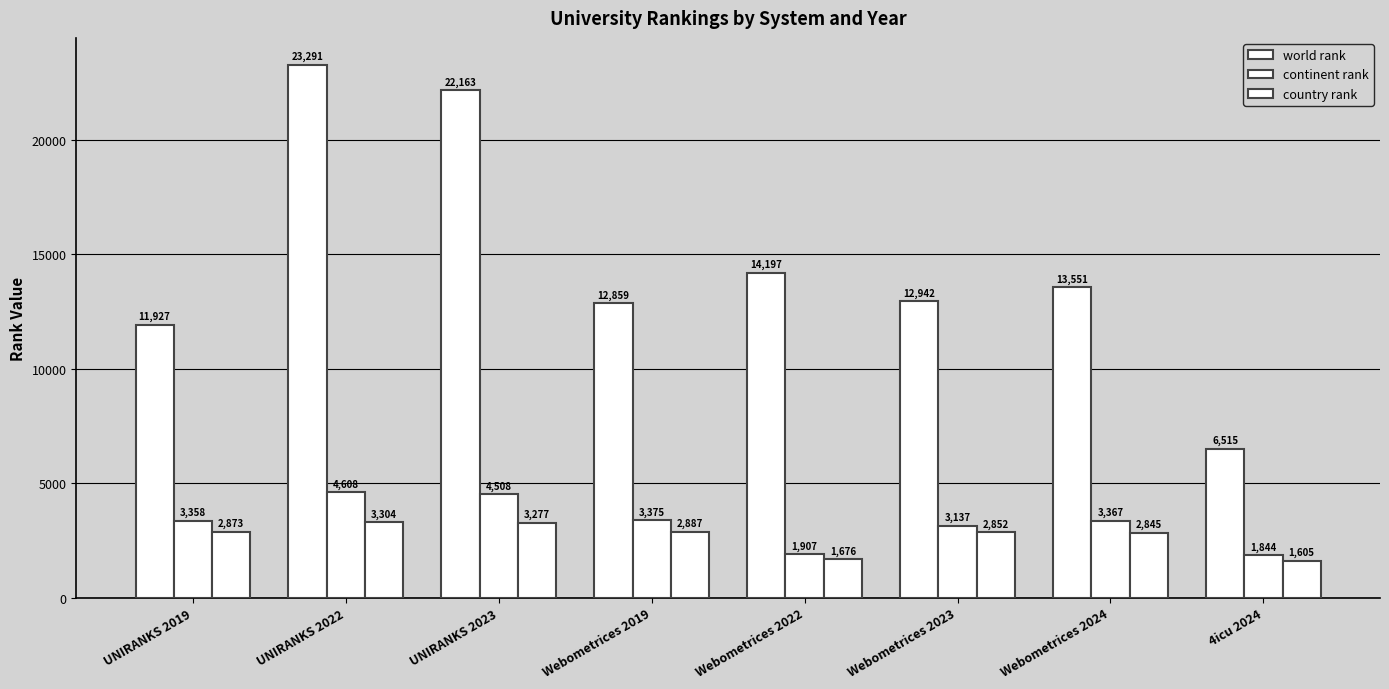

What is the minimum value shown in the chart?

1605